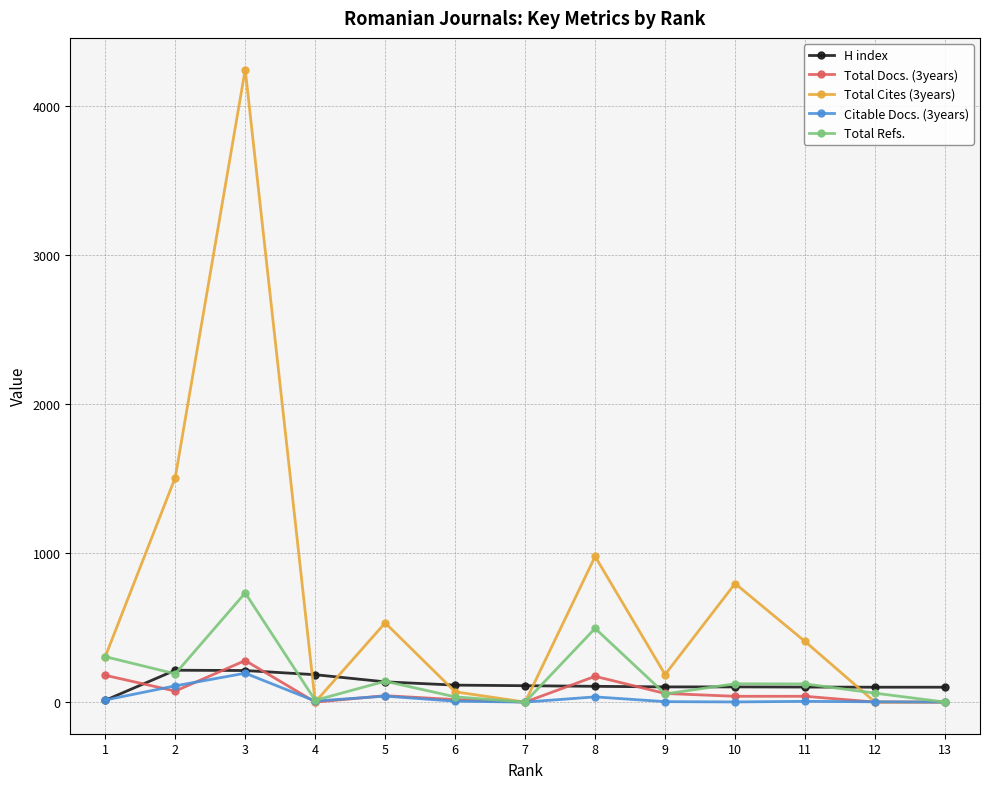

Where does the Total Docs. (3years) series first go above 39?

1